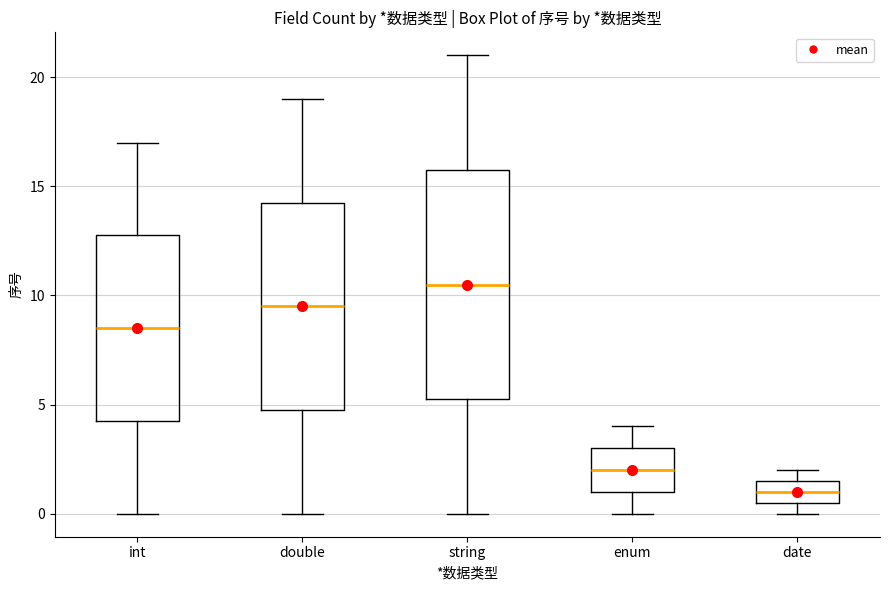

Comparing the boxes themselves (not the whiskers), which one is the tallest?

string